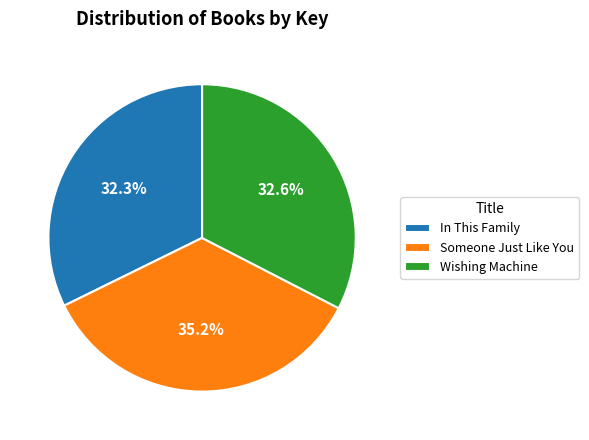

The Someone Just Like You slice represents 41% of the pie. True or false?

False